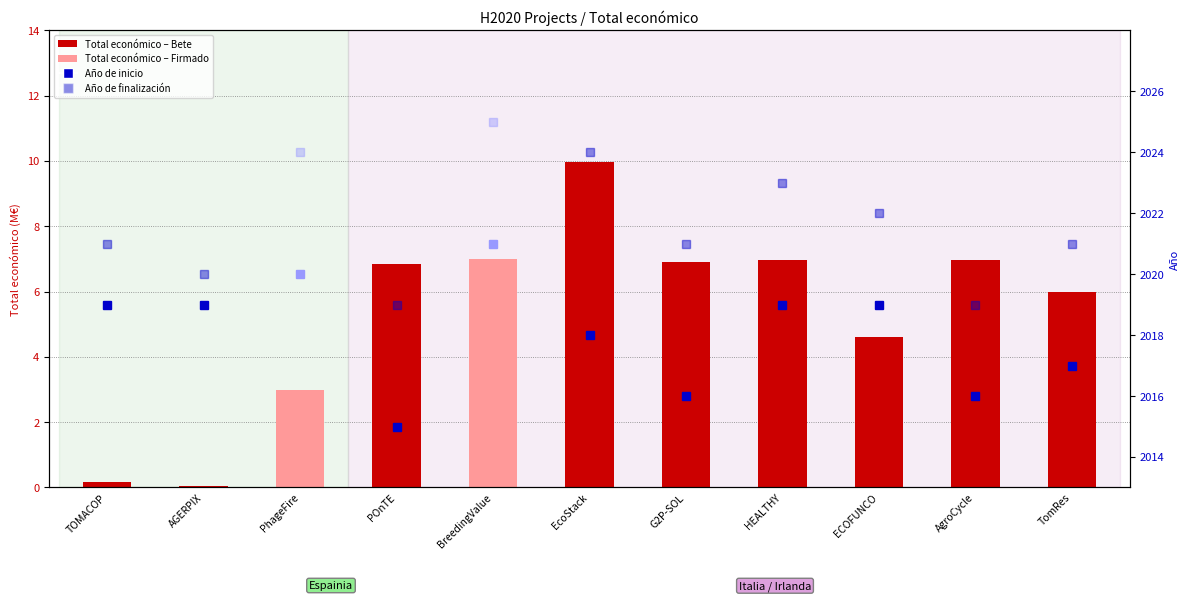

Are the bars horizontal?

No